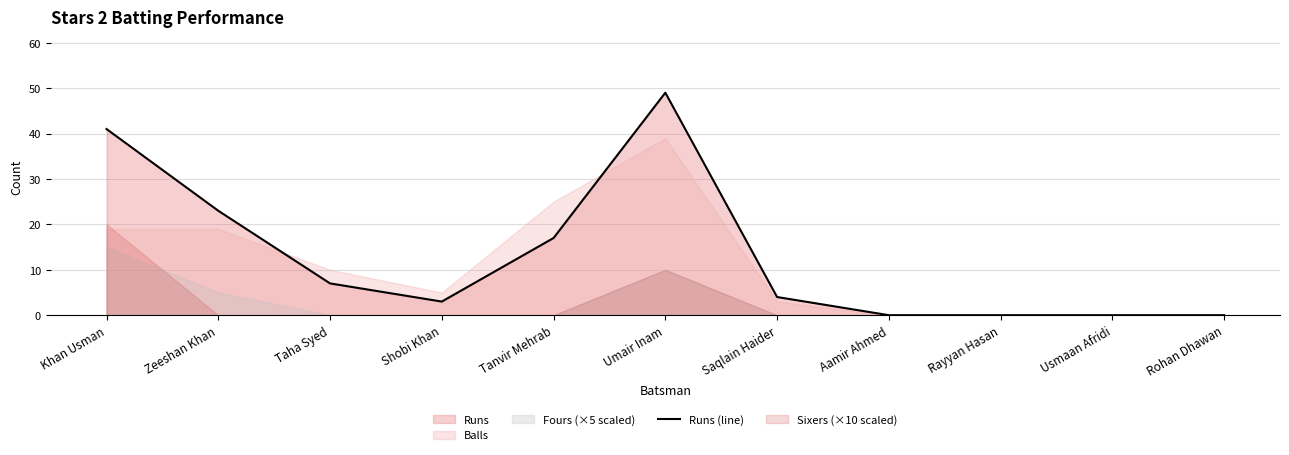

What position from the right is Rohan Dhawan?

1